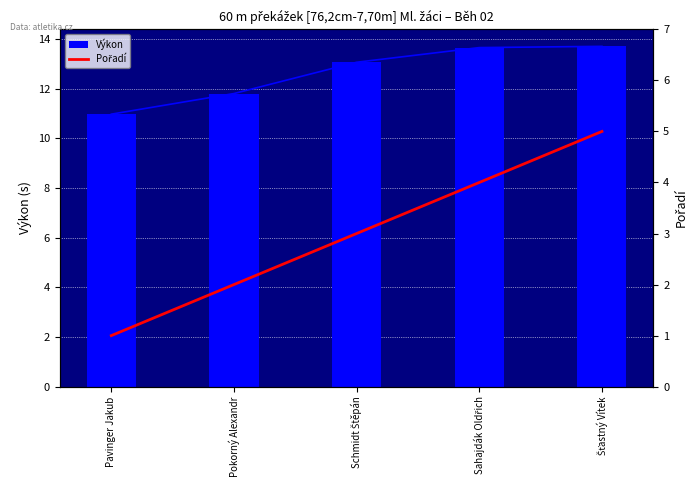

What is the value of the Pořadí bar at the 4th from the left?

4.0